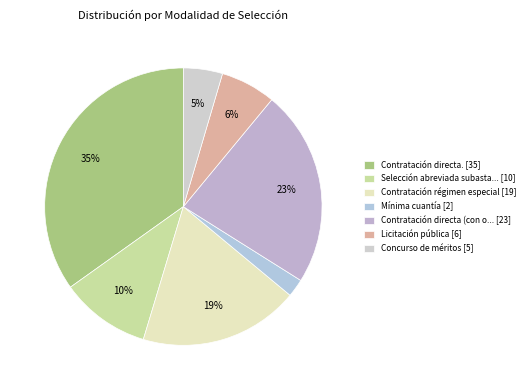

How many segments does this pie chart have?

7